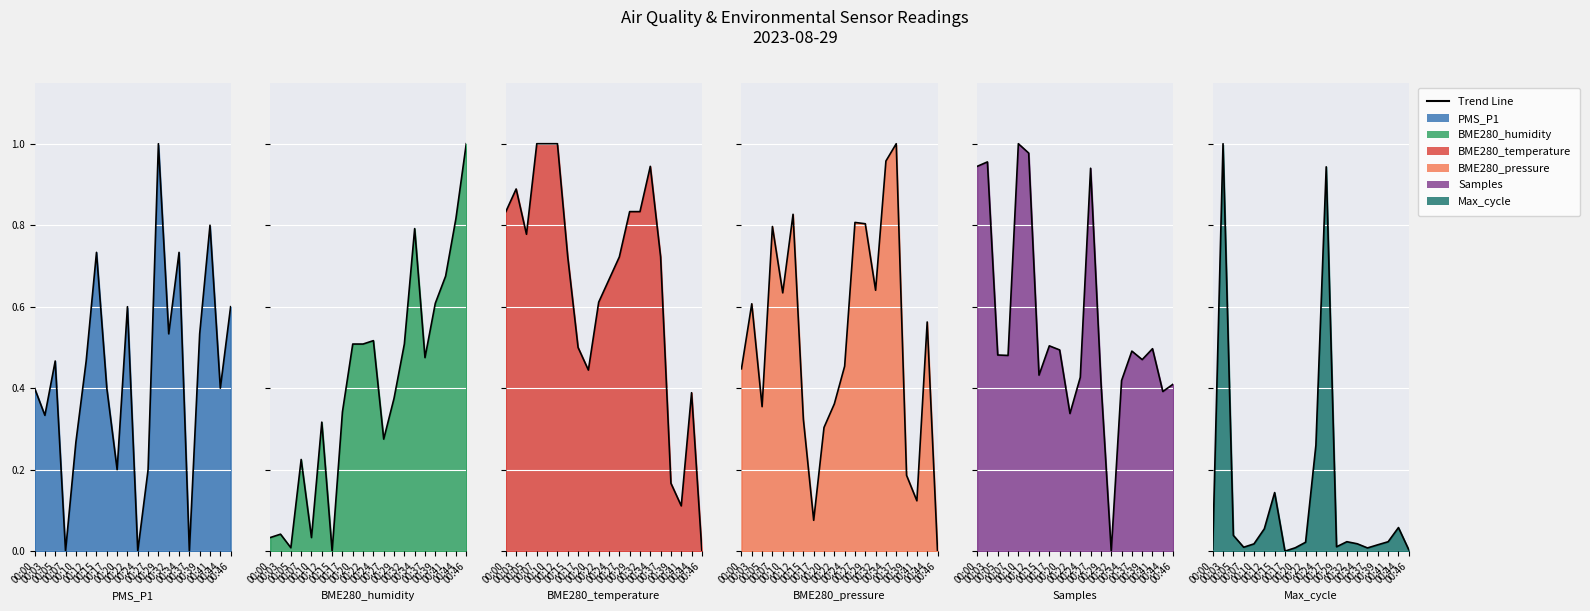

Is it true that BME280_pressure equals 0.1 at 00:17?

False